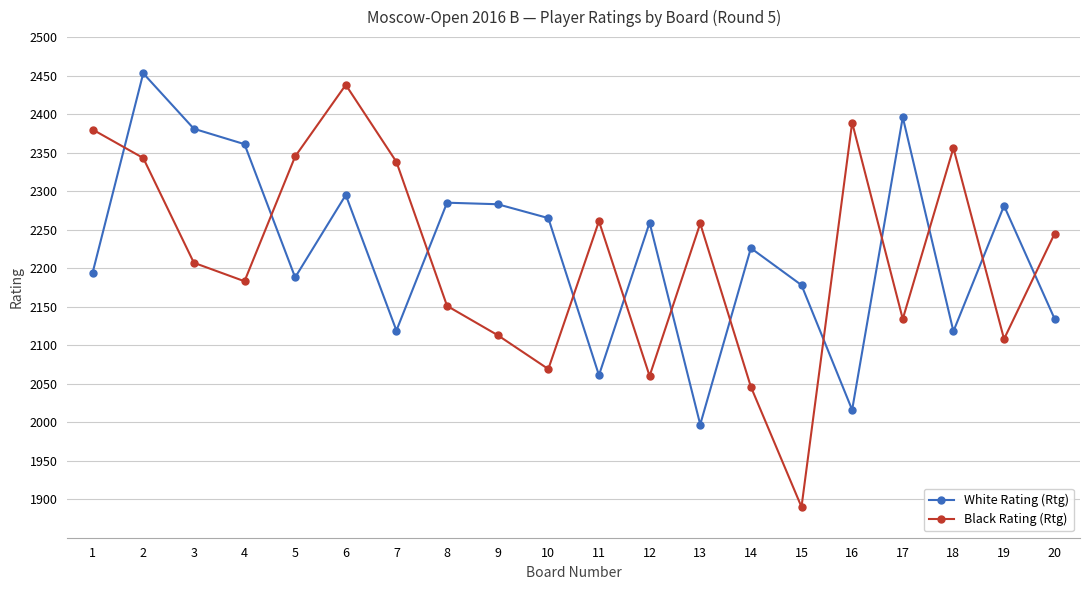

After their last crossing, which series has the higher values: White Rating (Rtg) or Black Rating (Rtg)?

Black Rating (Rtg)